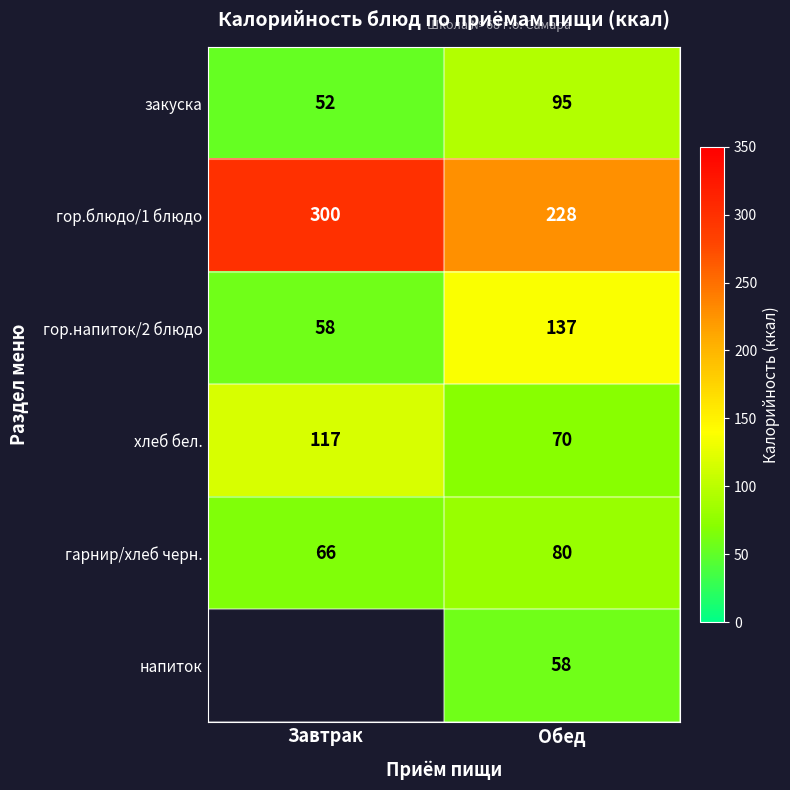

Count the хлеб бел. values in the range 70 to 117.

2